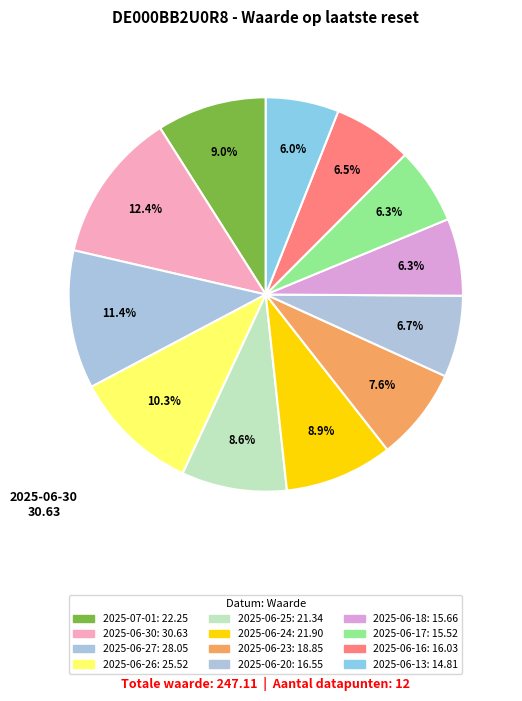

How many segments does this pie chart have?

12